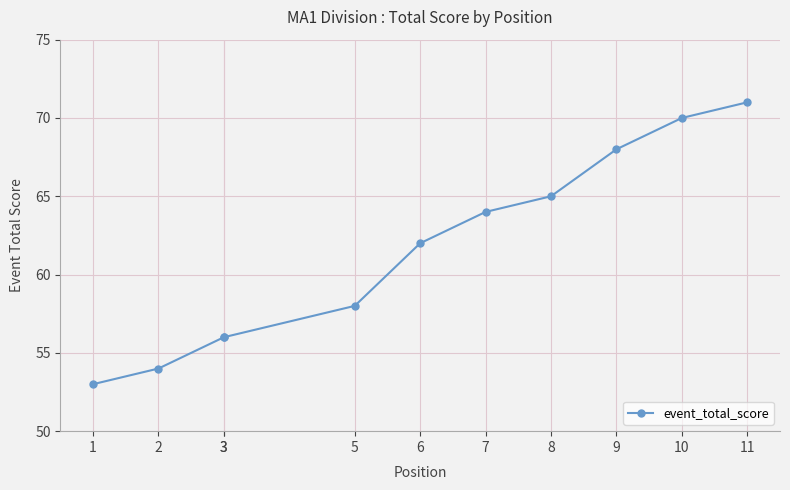

List the labels in order of value, largest first.

11, 10, 9, 8, 7, 6, 5, 3, 3, 2, 1